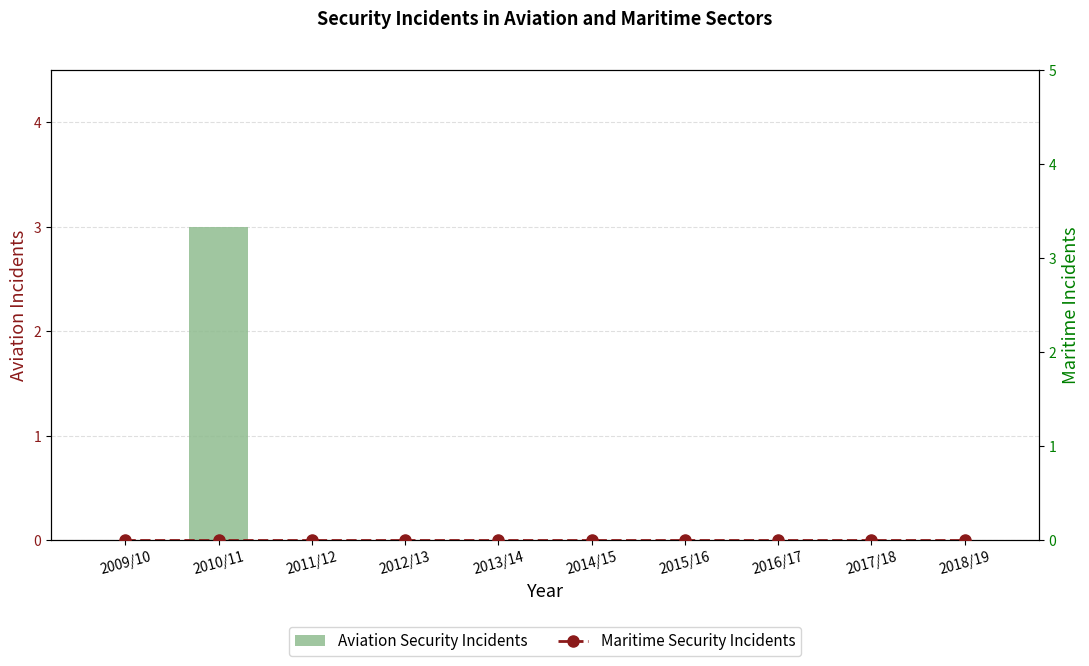

What is the maximum value for Aviation Security Incidents?

3